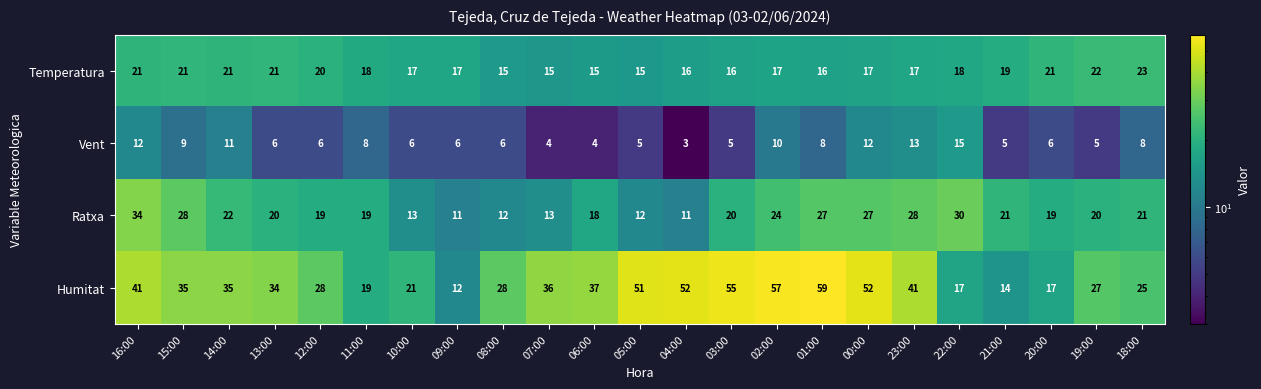

Rank the series by their maximum value, from lowest to highest.

Vent, Temperatura, Ratxa, Humitat